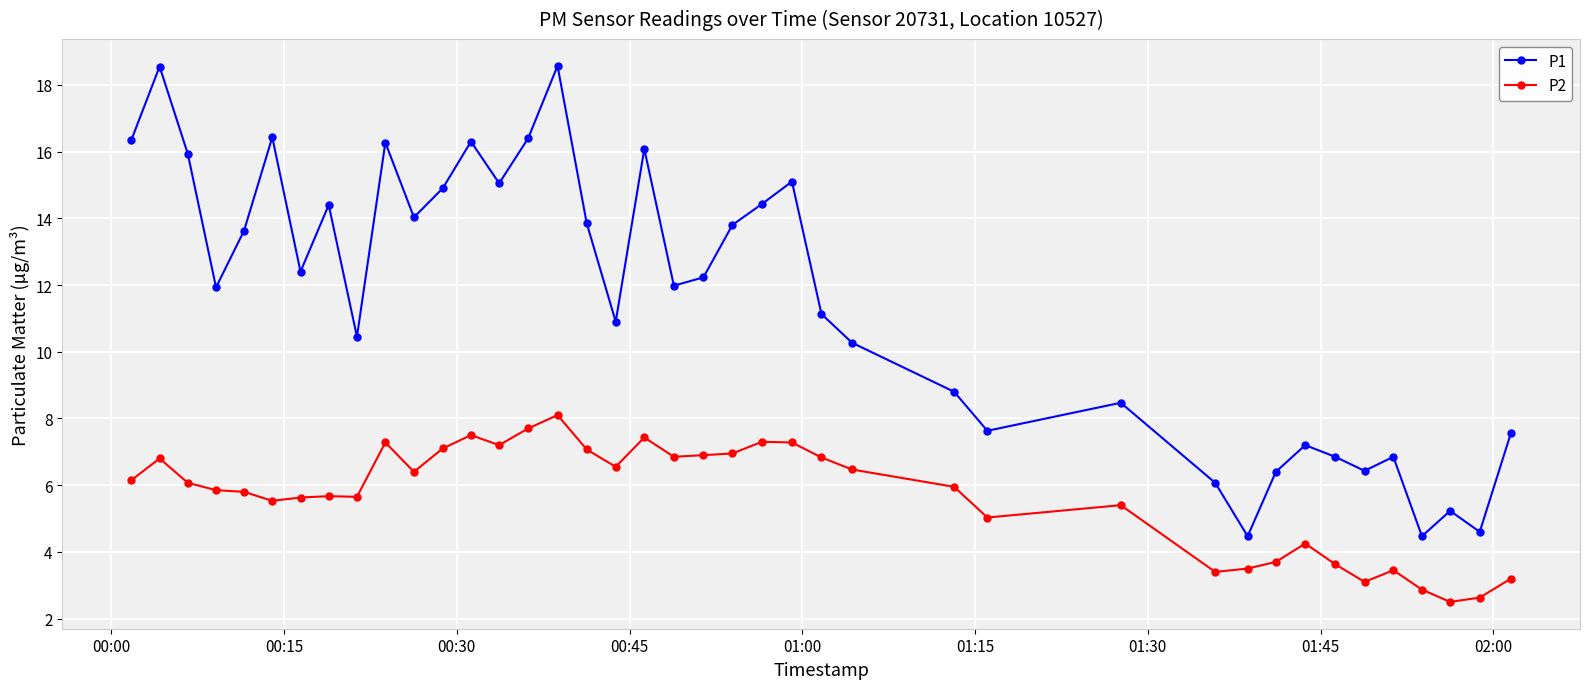

What is the value of the P1 point at the 23rd from the left?

14.4